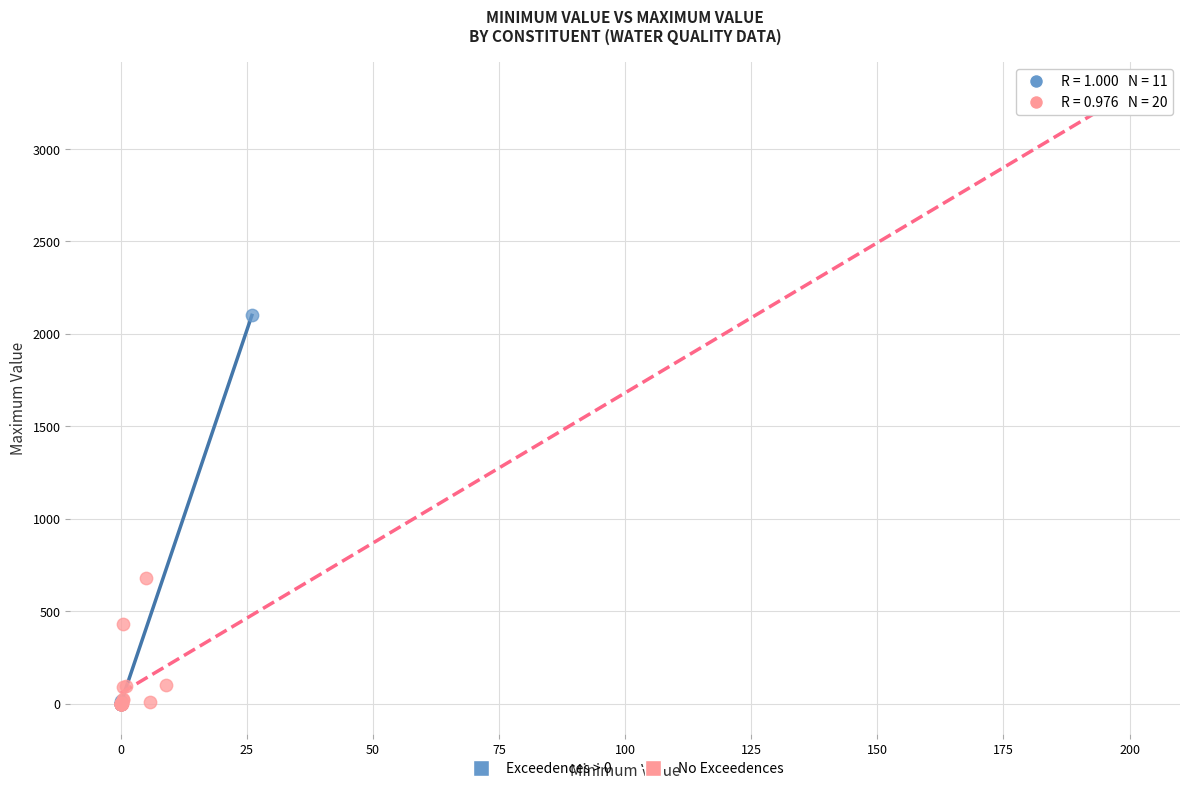

Which series reaches the maximum Y coordinate?

No Exceedences